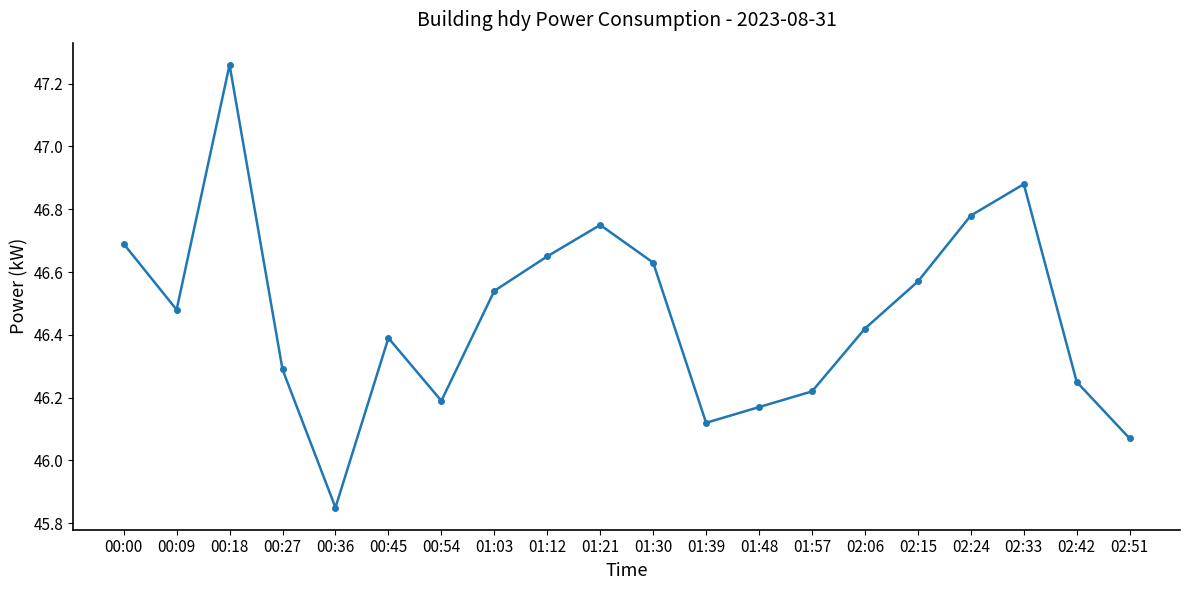

List the labels in order of value, smallest first.

00:36, 02:51, 01:39, 01:48, 00:54, 01:57, 02:42, 00:27, 00:45, 02:06, 00:09, 01:03, 02:15, 01:30, 01:12, 00:00, 01:21, 02:24, 02:33, 00:18